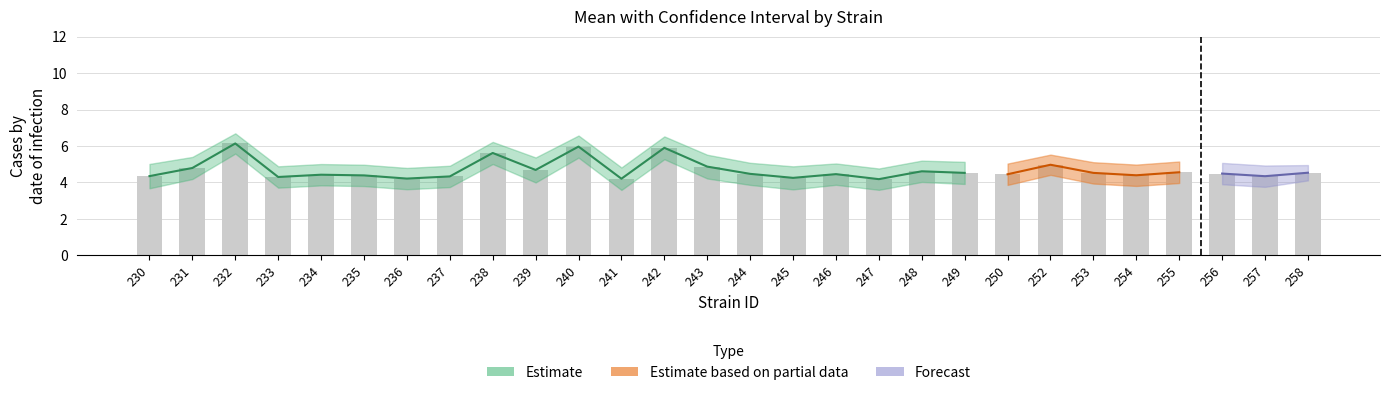

The value of uppercl at 253 is 5.1. True or false?

True